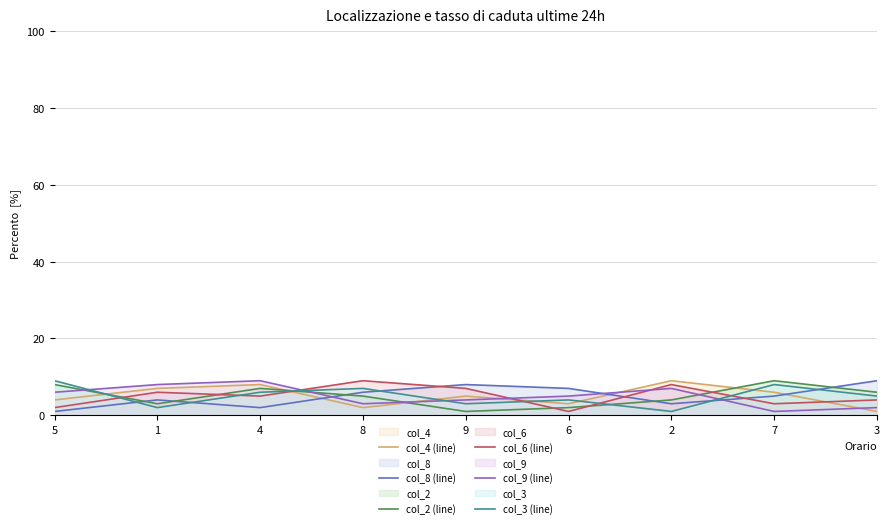

The value of col_6 (line) at 6 is 1. True or false?

False